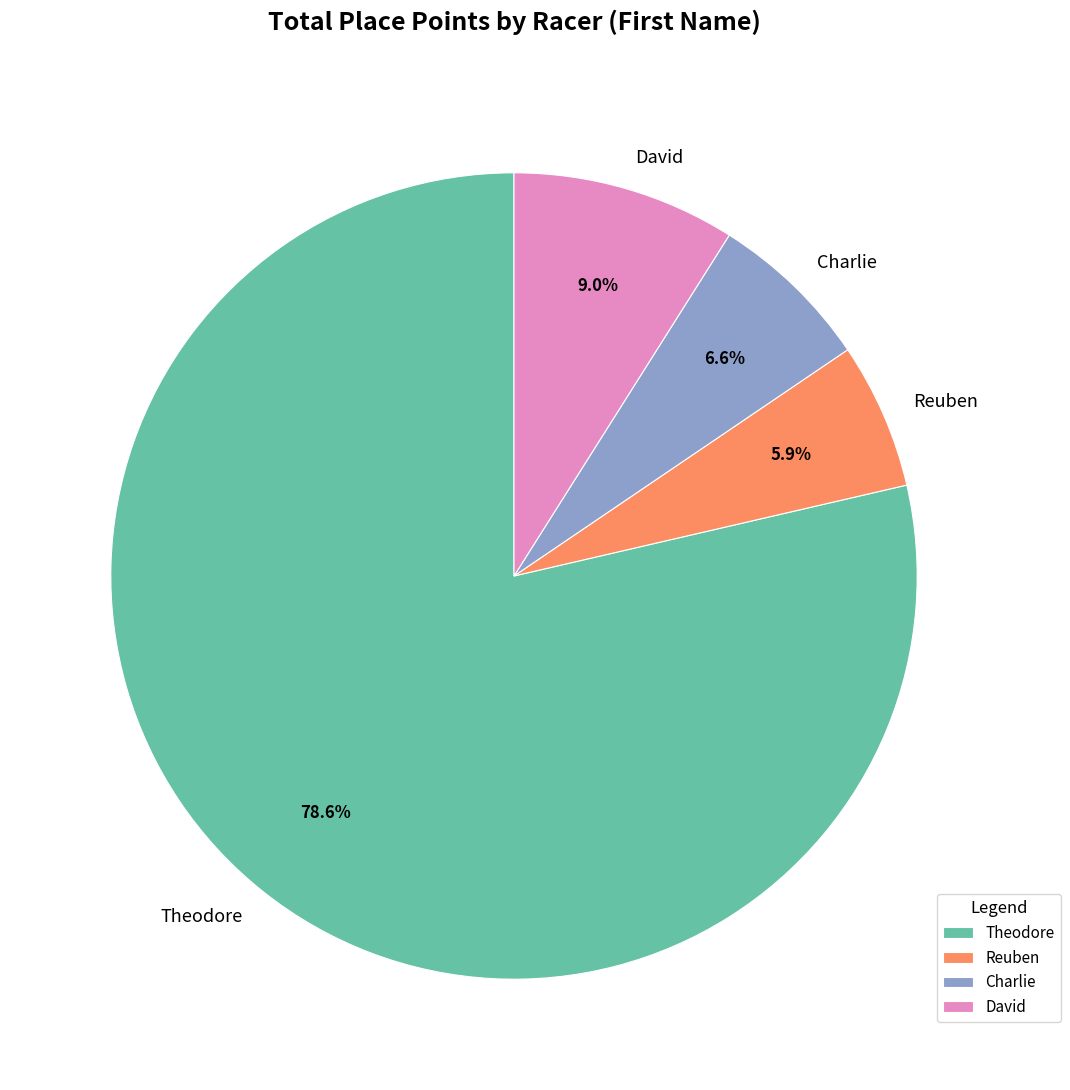

Which category has the smallest portion of the pie?

Reuben